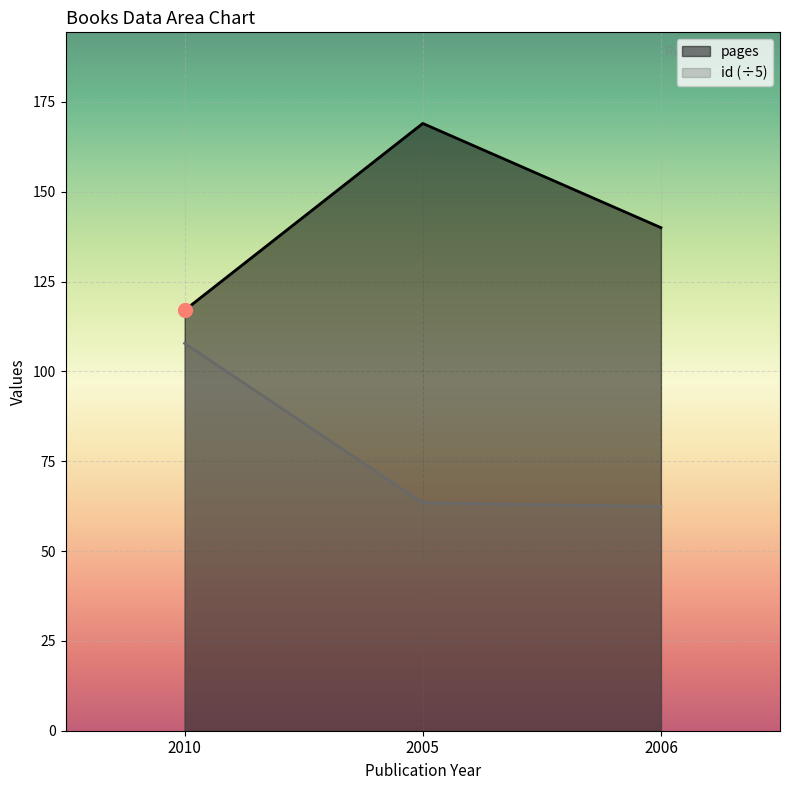

What is the highest value of the id series?

107.8